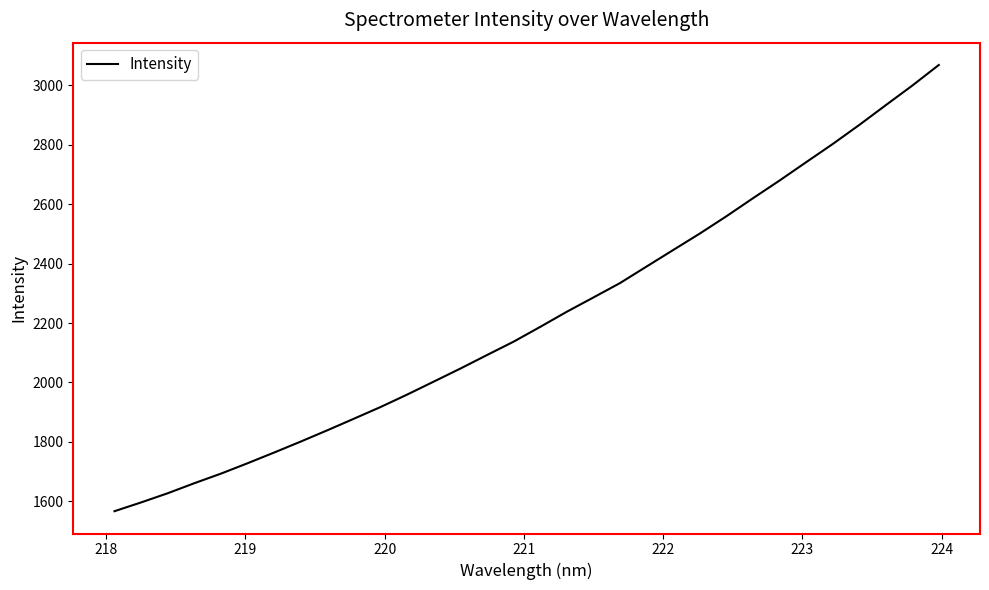

What is the difference between the maximum and minimum values?

1502.4